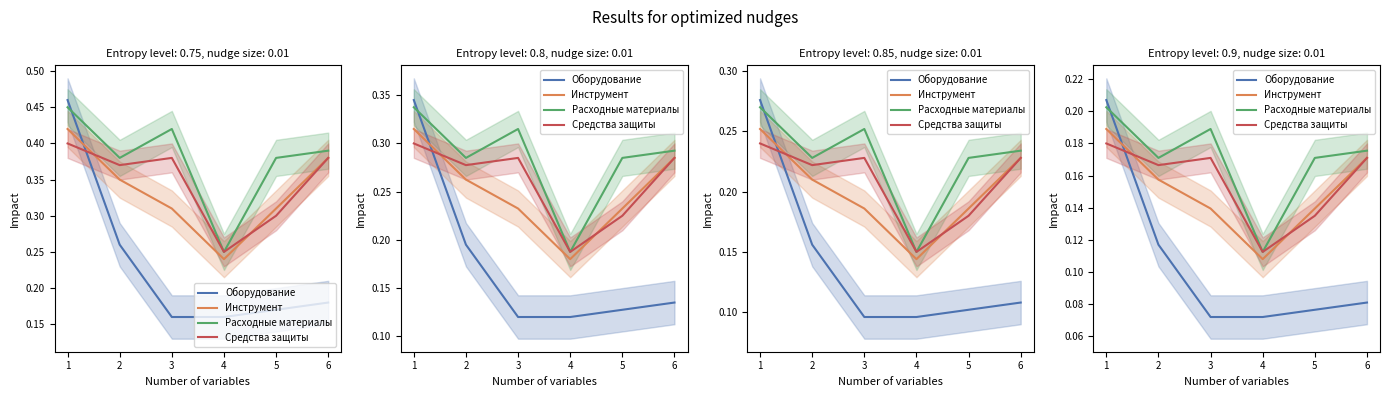

Between 3 and 4, which series saw the biggest shift?

Расходные материалы